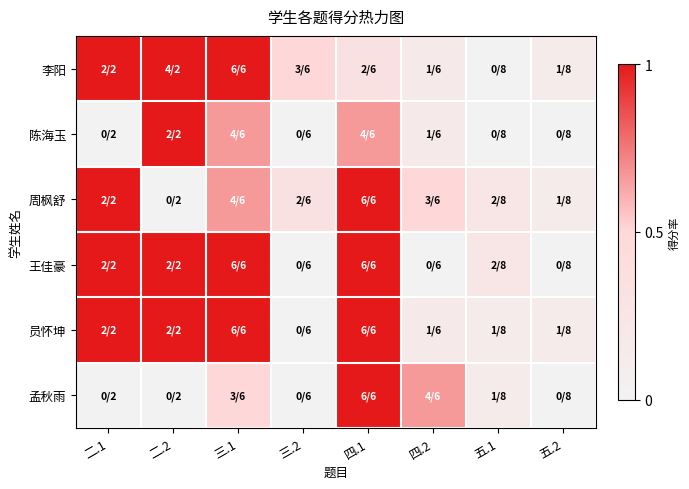

Reading left to right, list all the values displayed in this chart.

李阳: 二.1=1.0	二.2=2.0	三.1=1.0	三.2=0.5	四.1=0.3	四.2=0.2	五.1=0.0	五.2=0.1
陈海玉: 二.1=0.0	二.2=1.0	三.1=0.7	三.2=0.0	四.1=0.7	四.2=0.2	五.1=0.0	五.2=0.0
周枫舒: 二.1=1.0	二.2=0.0	三.1=0.7	三.2=0.3	四.1=1.0	四.2=0.5	五.1=0.2	五.2=0.1
王佳豪: 二.1=1.0	二.2=1.0	三.1=1.0	三.2=0.0	四.1=1.0	四.2=0.0	五.1=0.2	五.2=0.0
员怀坤: 二.1=1.0	二.2=1.0	三.1=1.0	三.2=0.0	四.1=1.0	四.2=0.2	五.1=0.1	五.2=0.1
孟秋雨: 二.1=0.0	二.2=0.0	三.1=0.5	三.2=0.0	四.1=1.0	四.2=0.7	五.1=0.1	五.2=0.0